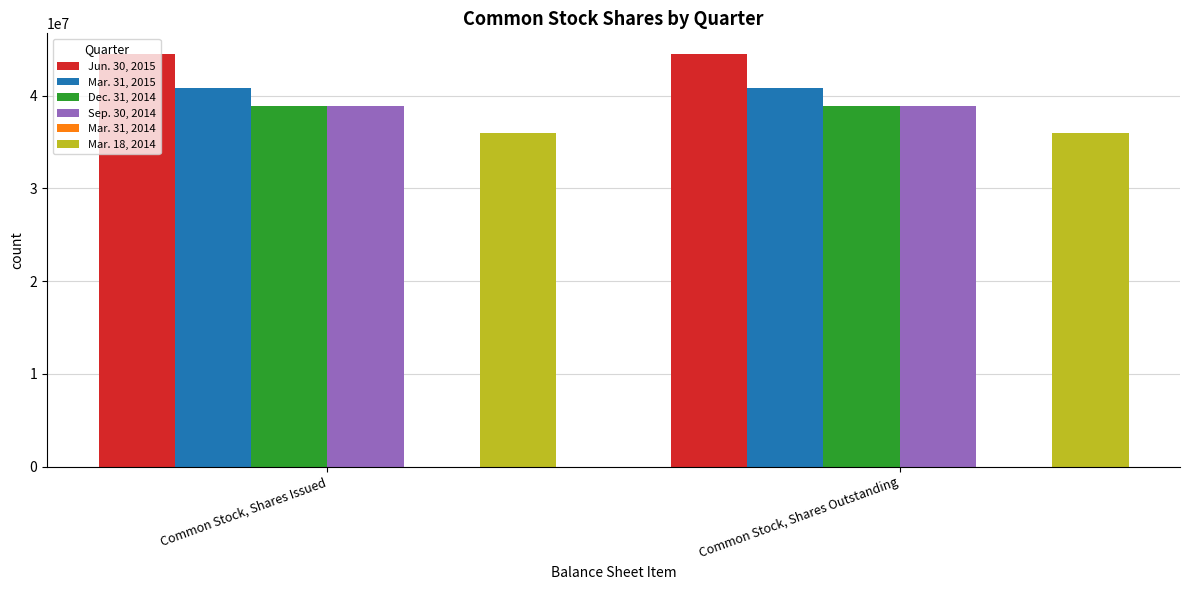

Reading right to left, what are all the values shown in this chart?

Jun. 30, 2015: 44505238	44505238
Mar. 31, 2015: 40817000	40817000
Dec. 31, 2014: 38909000	38909000
Sep. 30, 2014: 38909000	38909000
Mar. 18, 2014: 36000000	36000000